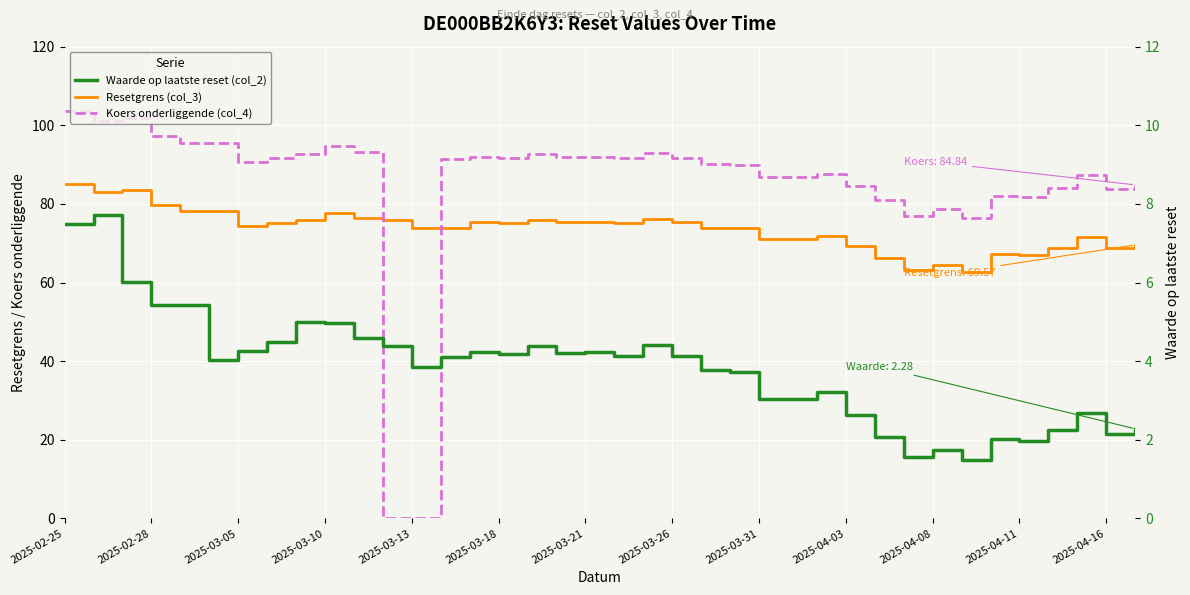

Rank the series at 2025-03-18 from lowest to highest value.

Waarde op laatste reset (col_2), Resetgrens (col_3), Koers onderliggende (col_4)